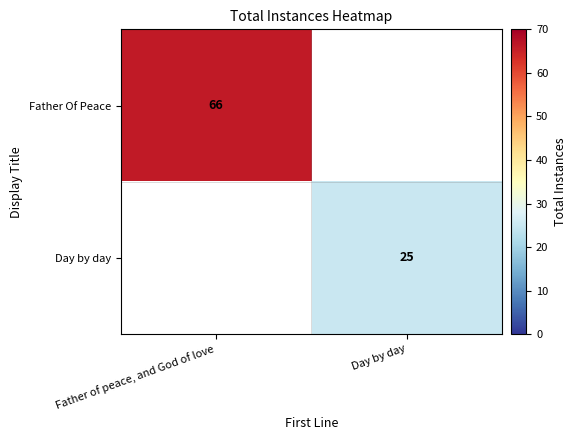

The value of Day by day at Day by day is 41.0. True or false?

False